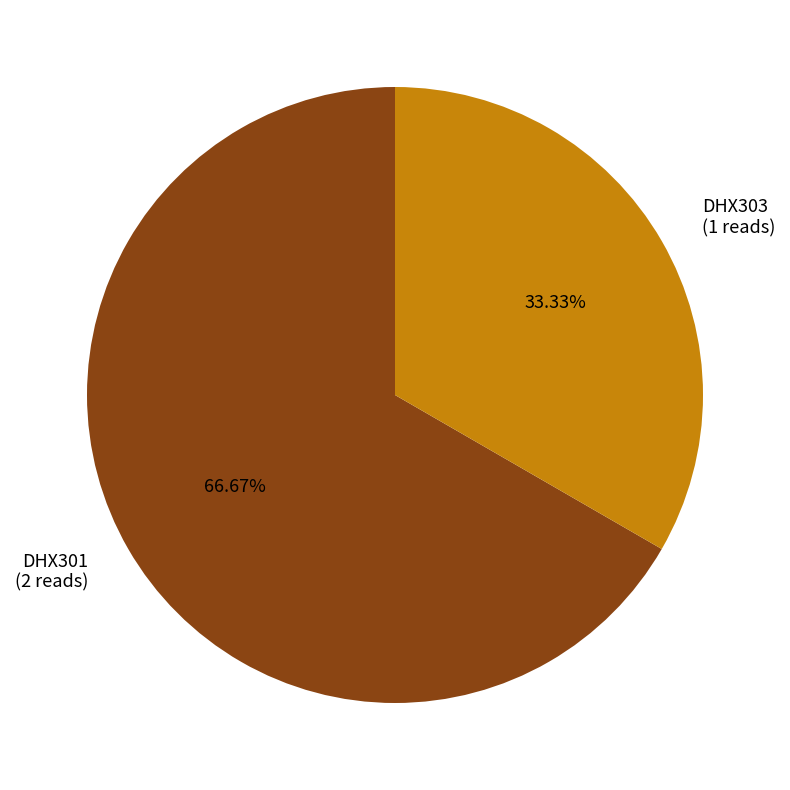

Which category accounts for the majority?

DHX301